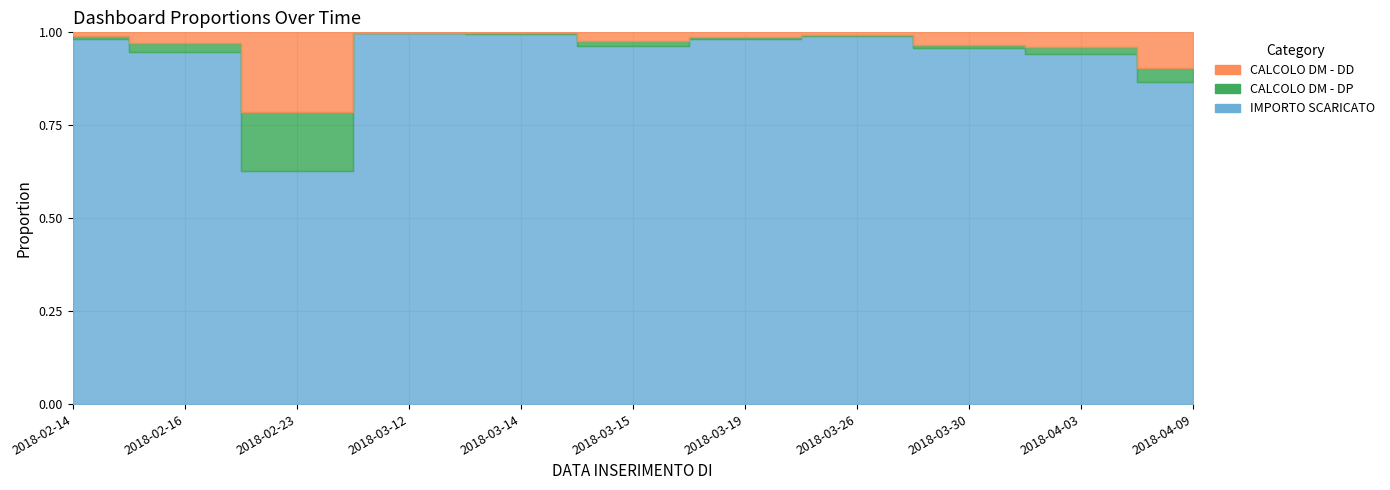

Reading left to right, what are all the values shown in this chart?

IMPORTO SCARICATO: 28763.4	1962.4	1086.0	124723.9	74603.6	5133.6	2796.7	27457.4	1880.0	778.4	225.7
CALCOLO DM - DD: 310.0	62.0	372.0	130.0	145.0	120.0	34.0	174.0	65.0	33.0	25.0
CALCOLO DM - DP: 238.0	47.0	276.0	99.0	97.0	78.0	18.0	102.0	15.0	14.0	10.0